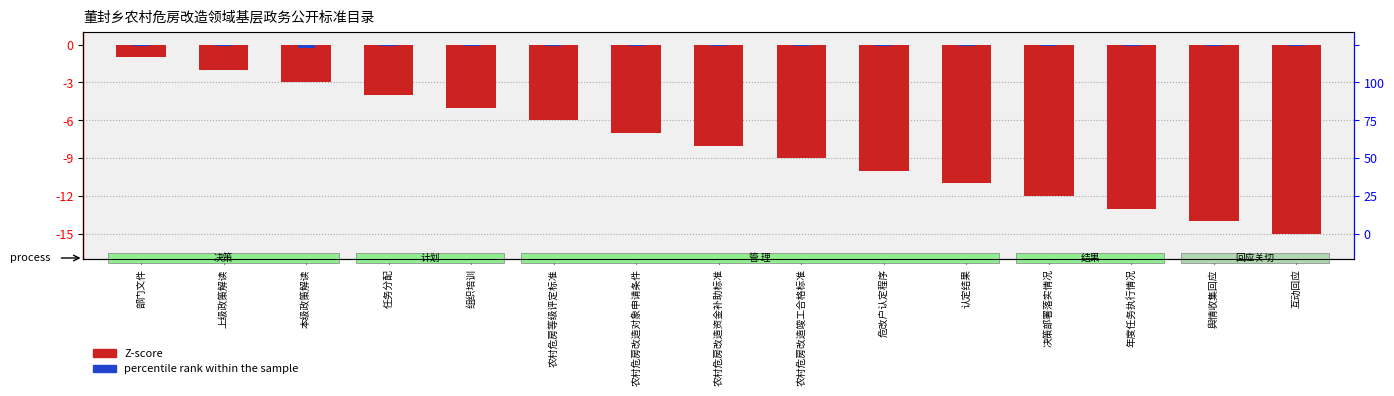

Reading right to left, transcribe all the data shown in this chart.

Z-score: 互动回应=-15.0	舆情收集回应=-14.0	年度任务执行情况=-13.0	决策部署落实情况=-12.0	认定结果=-11.0	危改户认定程序=-10.0	农村危房改造竣工合格标准=-9.0	农村危房改造资金补助标准=-8.0	农村危房改造对象申请条件=-7.0	农村危房等级评定标准=-6.0	组织培训=-5.0	任务分配=-4.0	本级政策解读=-3.0	上级政策解读=-2.0	部门文件=-1.0
percentile rank within the sample: 互动回应=-0.1	舆情收集回应=-0.1	年度任务执行情况=-0.1	决策部署落实情况=-0.1	认定结果=-0.1	危改户认定程序=-0.1	农村危房改造竣工合格标准=-0.1	农村危房改造资金补助标准=-0.1	农村危房改造对象申请条件=-0.1	农村危房等级评定标准=-0.1	组织培训=-0.1	任务分配=-0.1	本级政策解读=-0.2	上级政策解读=-0.1	部门文件=-0.1